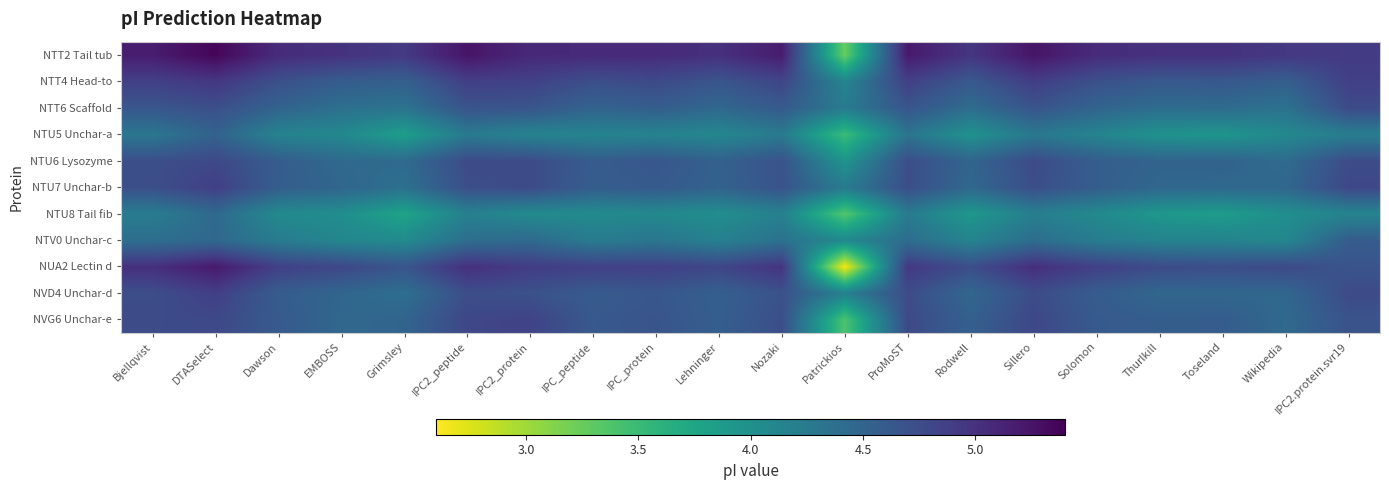

Rank the series by their maximum value, from lowest to highest.

NTU8 Tail fib, NTU5 Unchar-a, NTV0 Unchar-c, NTT6 Scaffold, NTU6 Lysozyme, NVG6 Unchar-e, NTU7 Unchar-b, NVD4 Unchar-d, NTT4 Head-to, NUA2 Lectin d, NTT2 Tail tub